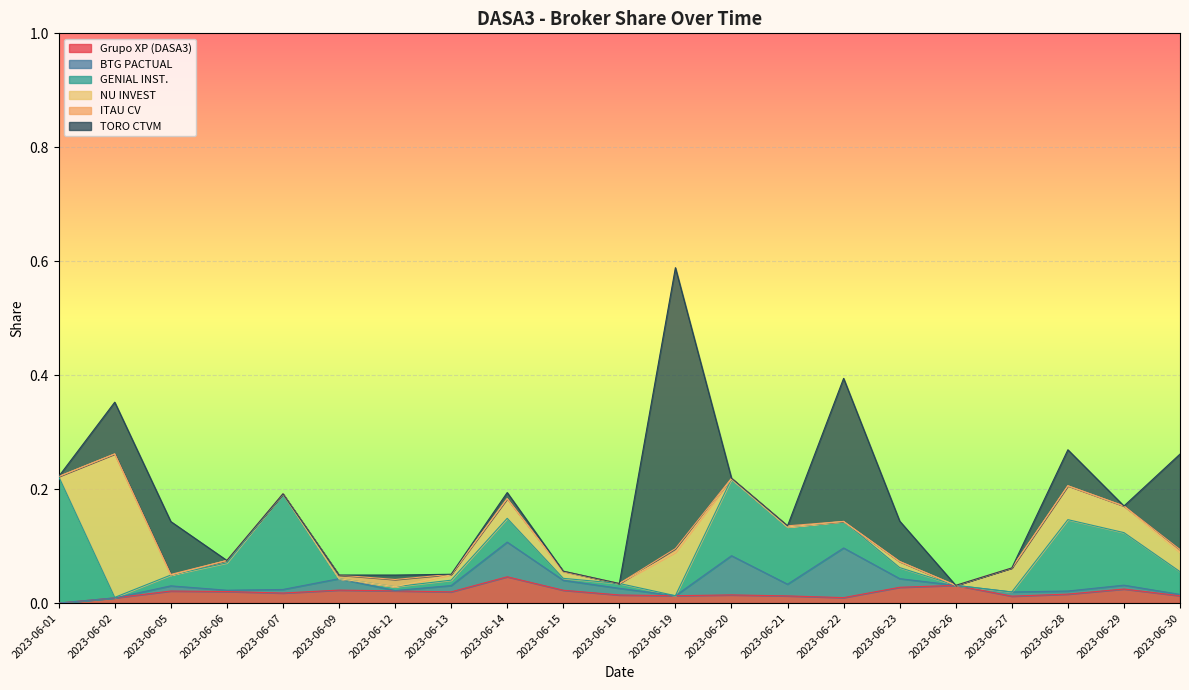

How many interior local valleys does the NU INVEST series have?

3